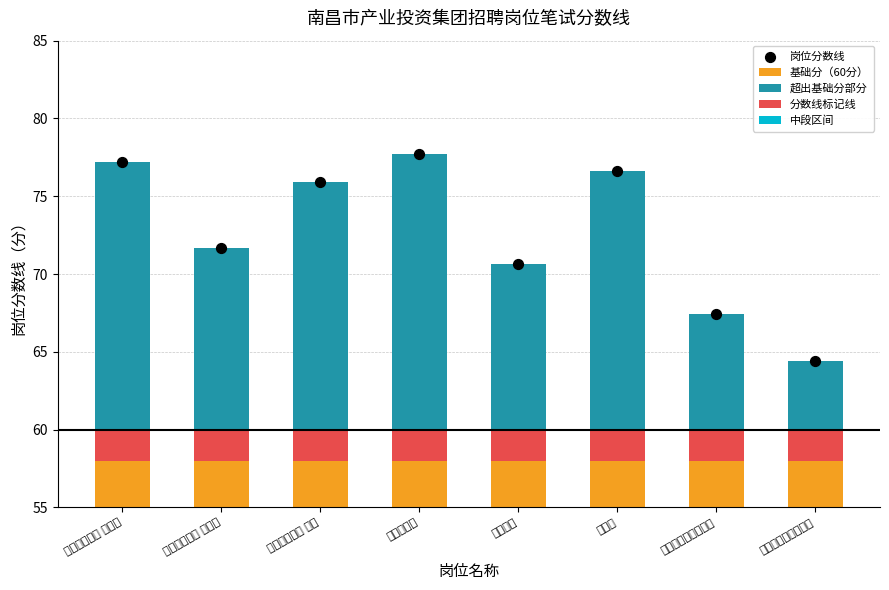

Which series has the largest total across all categories?

岗位分数线